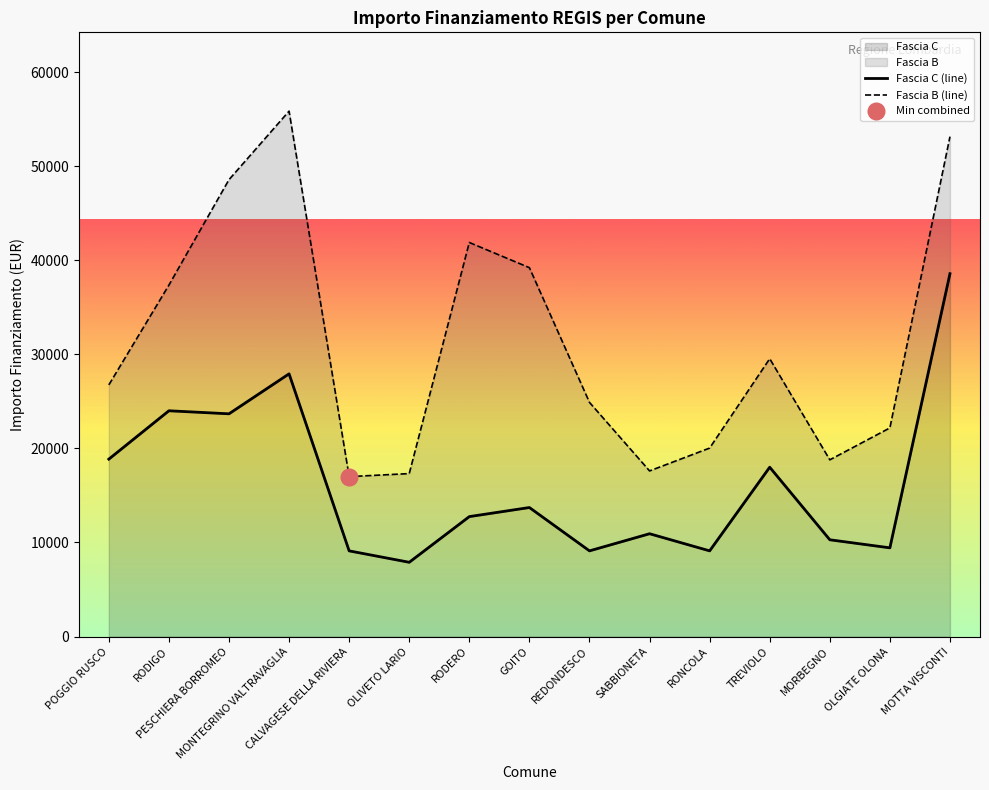

How many data points in Fascia C (line) are less than 12747?

7